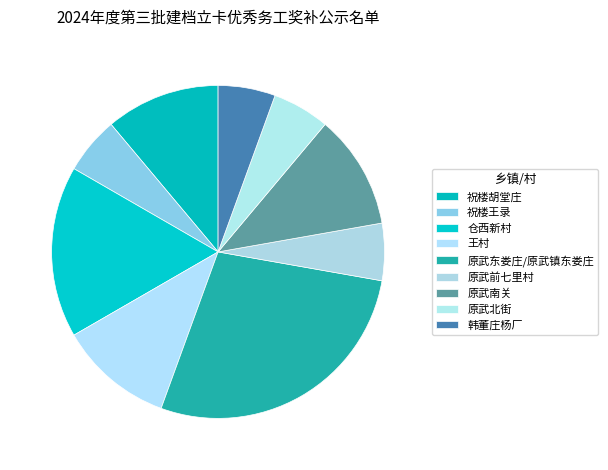

Is it true that 祝楼胡堂庄 is 4% of the pie?

False